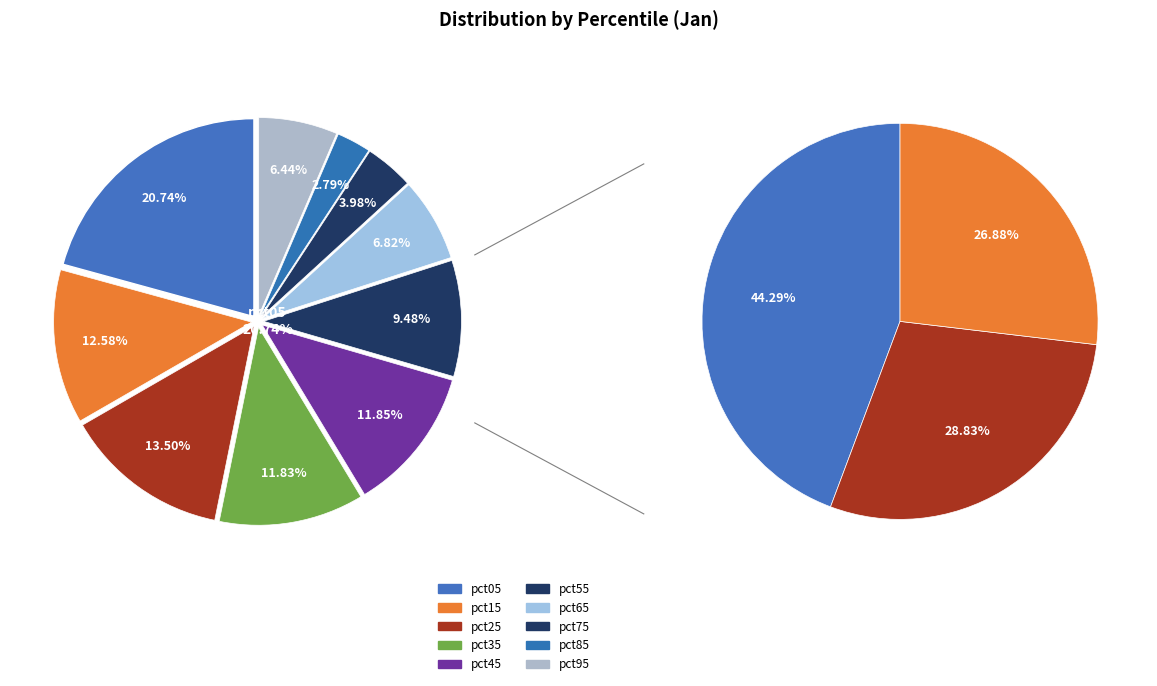

Is it true that pct85 is 9% of the pie?

False